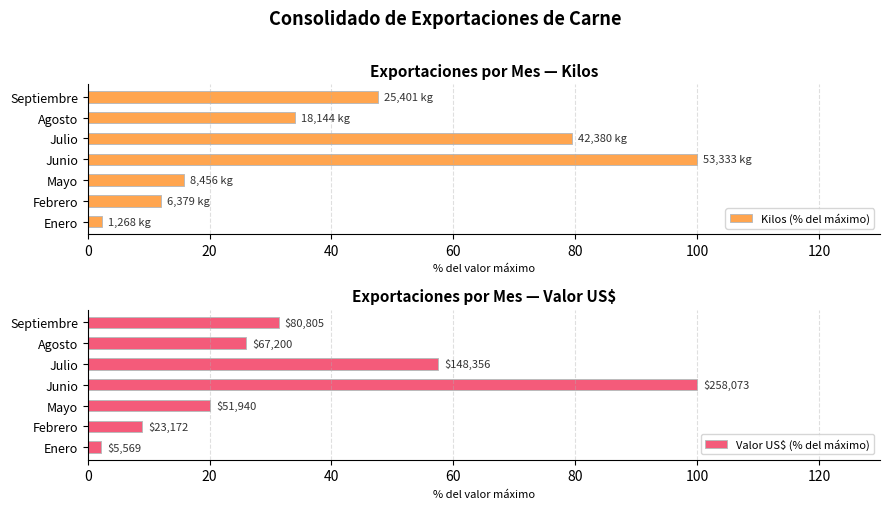

How many bars are there in total?

14